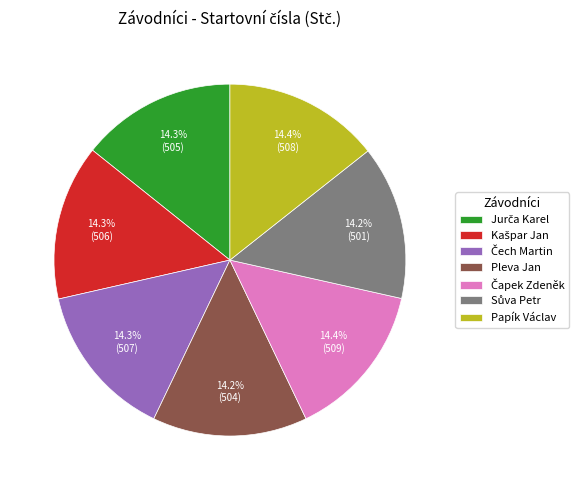

Does any single category account for the majority?

No